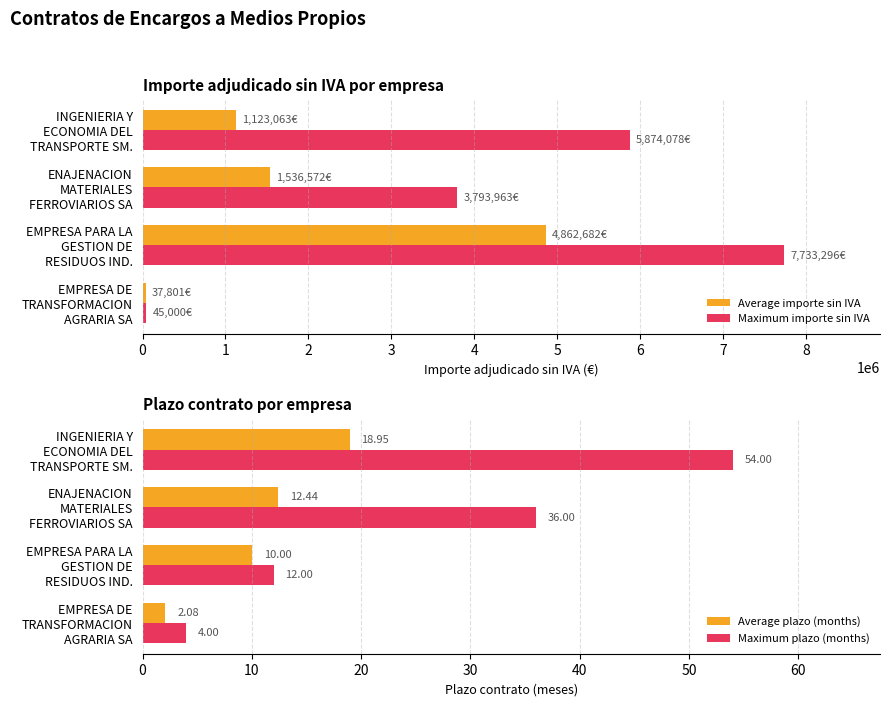

What is the difference between the maximum and second lowest values in the Maximum plazo (months) series?

42.0